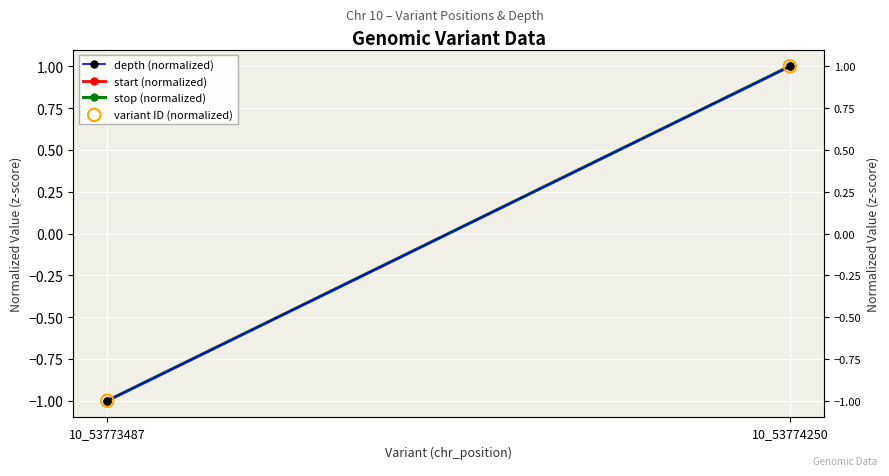

At how many categories does at least one series exceed 0?

1